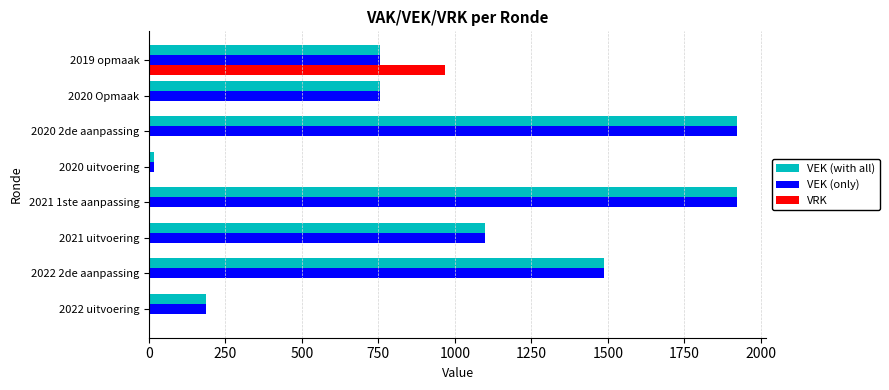

What is the maximum value shown in the chart?

1922